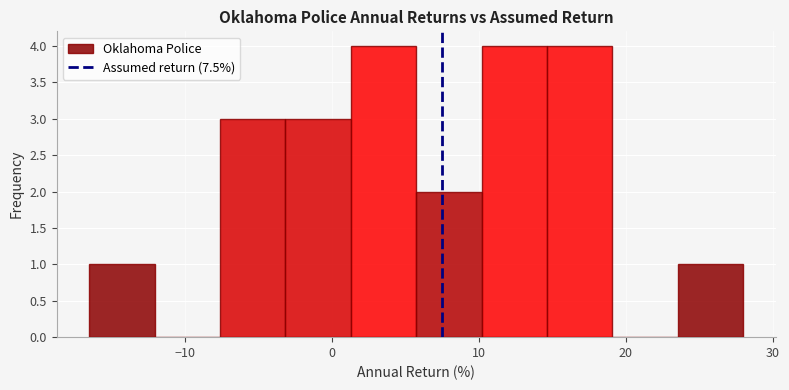

Reading left to right, transcribe this chart: for each bar, give the range it covers on the x-axis and its height. Neither the bar edges nor the heights are printed on the chart, so give them approximately, as read against the axes.

-17 to -12: 1
-12 to -8: 0
-8 to -3: 3
-3 to 1: 3
1 to 6: 4
6 to 10: 2
10 to 15: 4
15 to 19: 4
19 to 24: 0
24 to 28: 1